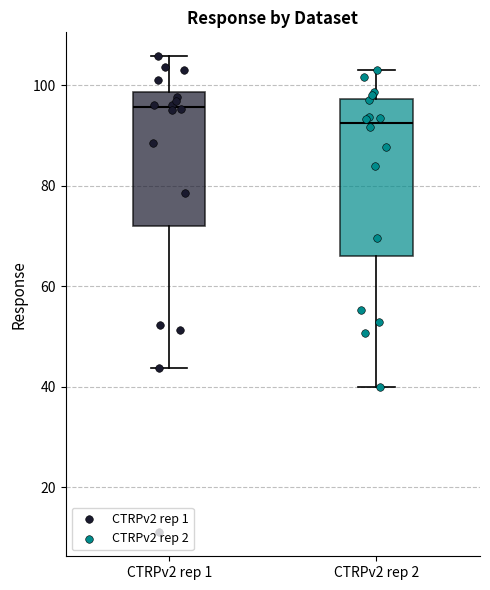

Which box is the tallest, from its lower edge to its upper edge?

CTRPv2 rep 2